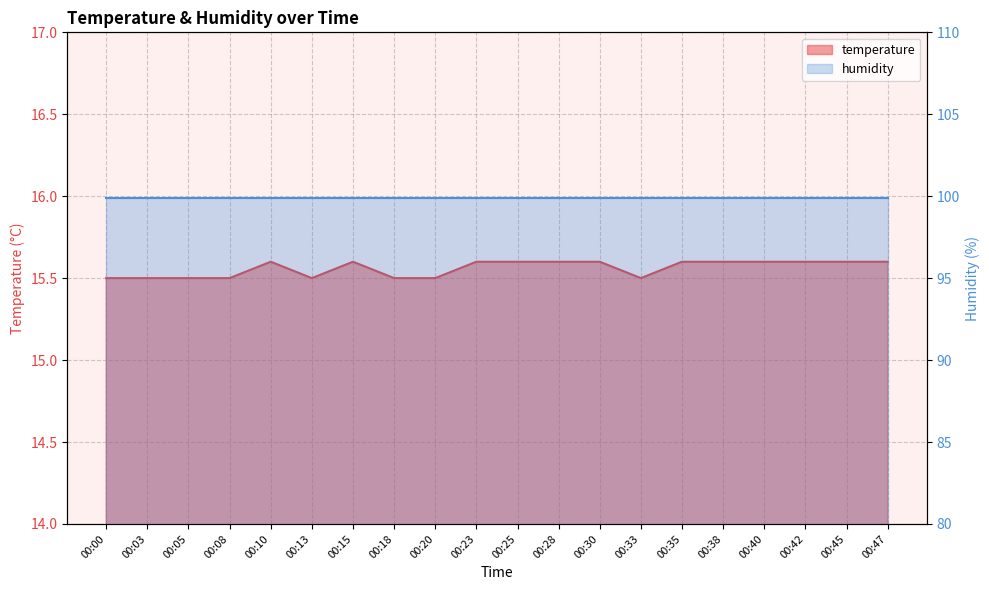

Reading right to left, extract all data points from this chart.

15.6	15.6	15.6	15.6	15.6	15.6	15.5	15.6	15.6	15.6	15.6	15.5	15.5	15.6	15.5	15.6	15.5	15.5	15.5	15.5